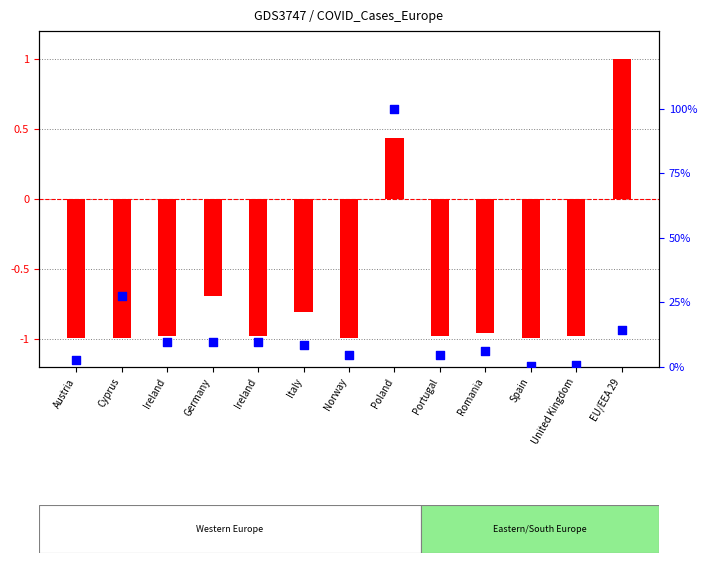

What is the ratio of the value at Norway to the value at Germany?

0.5